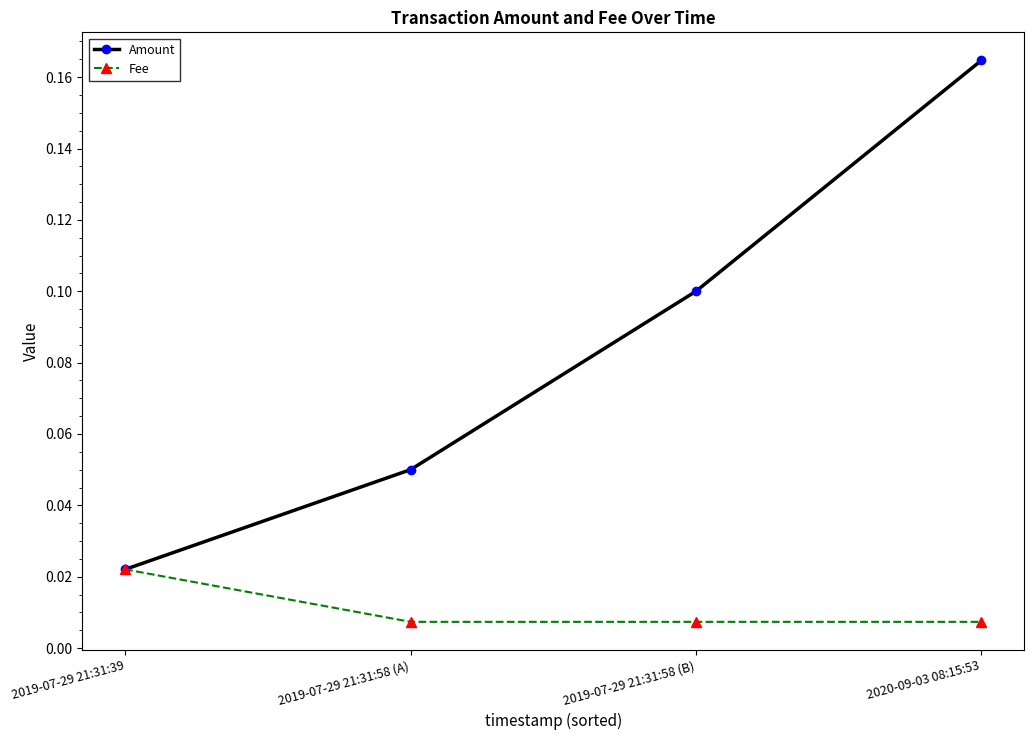

The value of Amount at 2019-07-29 21:31:58 (B) is 0.1. True or false?

True